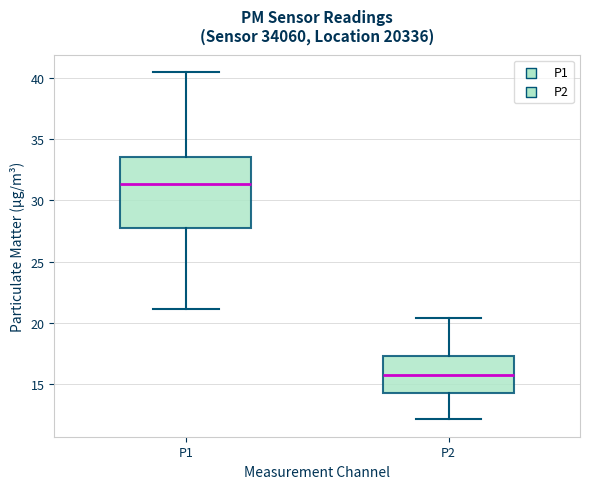

Which box is the tallest, from its lower edge to its upper edge?

P1